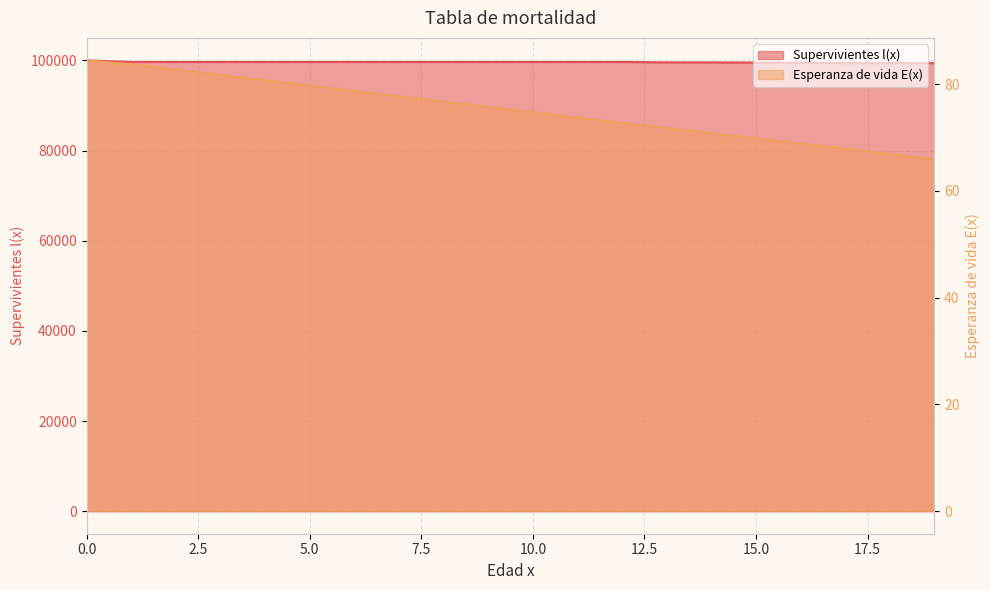

True or false: Supervivientes l(x) has a value of 20316.7 at 12.

False